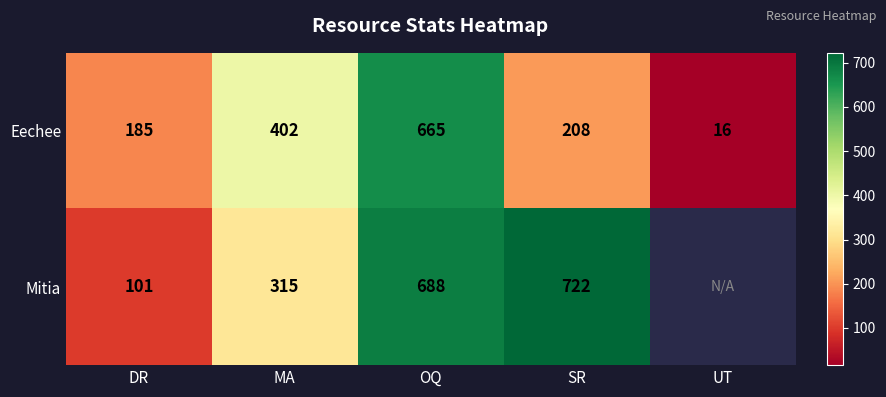

At which label does Eechee reach its minimum?

UT